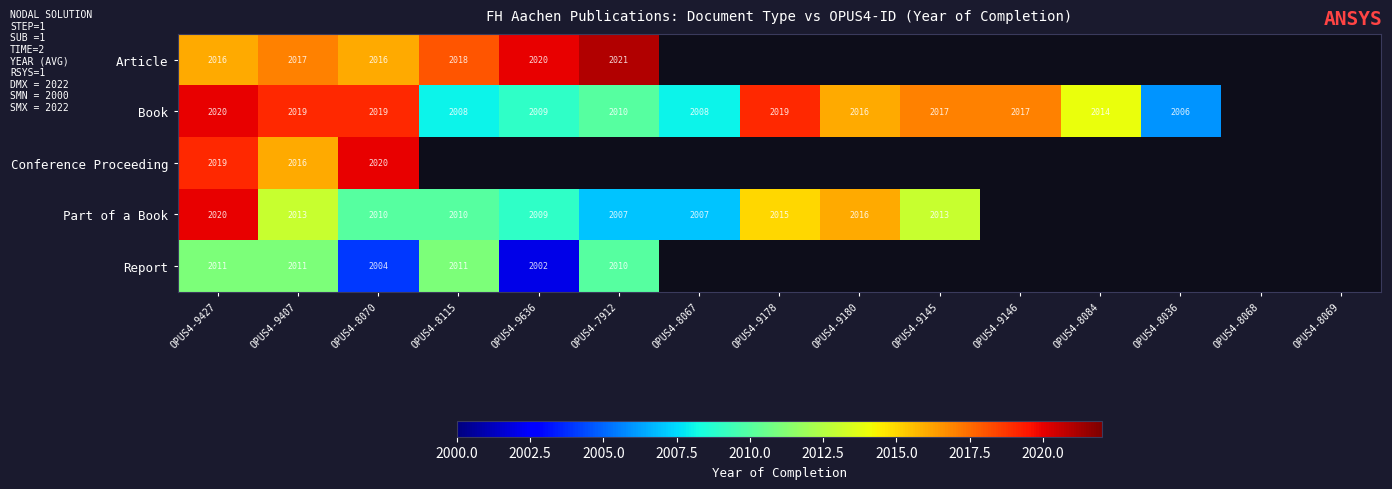

At how many categories does at least one series exceed 2020?

1